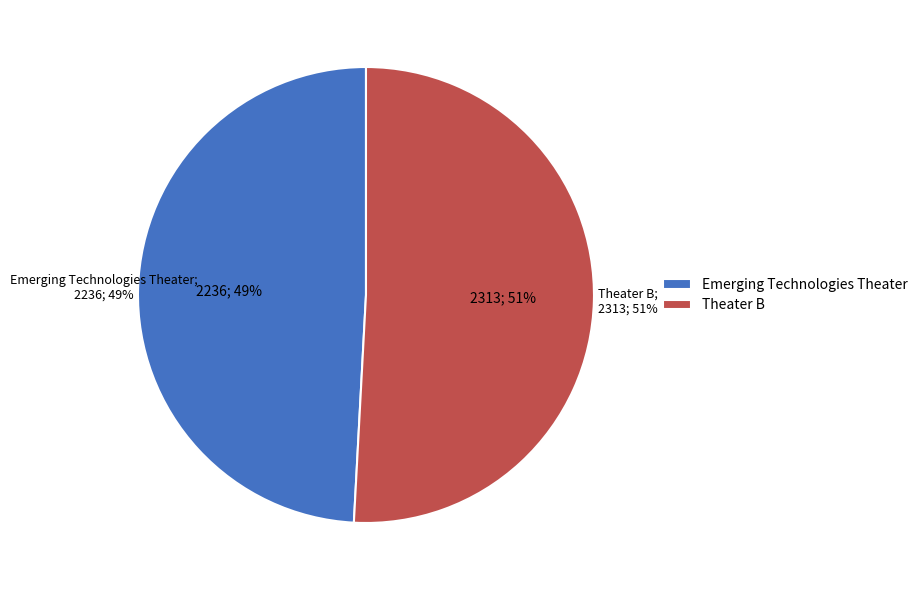

To the nearest percent, what is the difference between the Emerging Technologies Theater and Theater B slice percentages?

2%